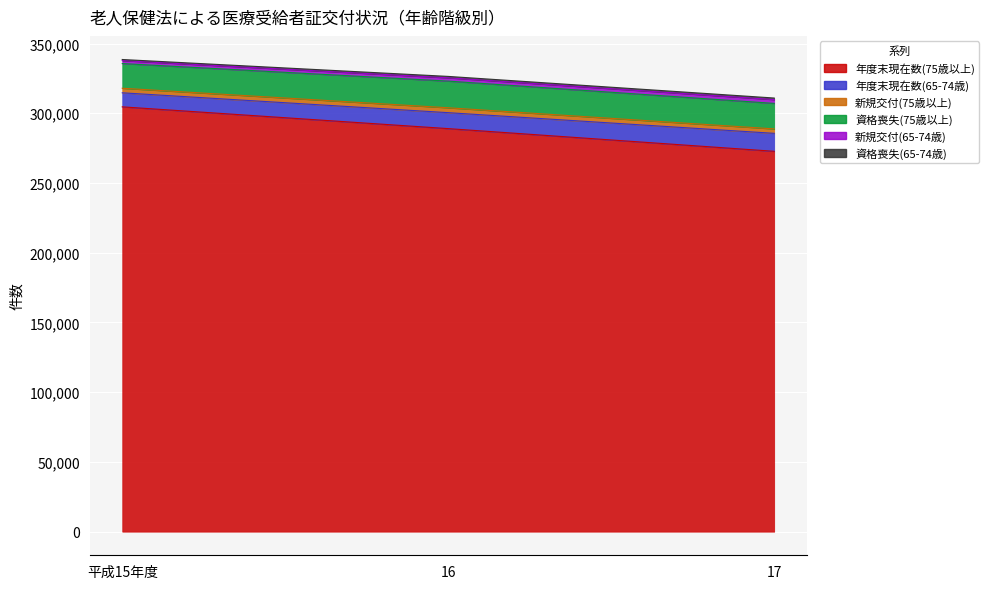

What is the label of the 3rd point from the left?

17